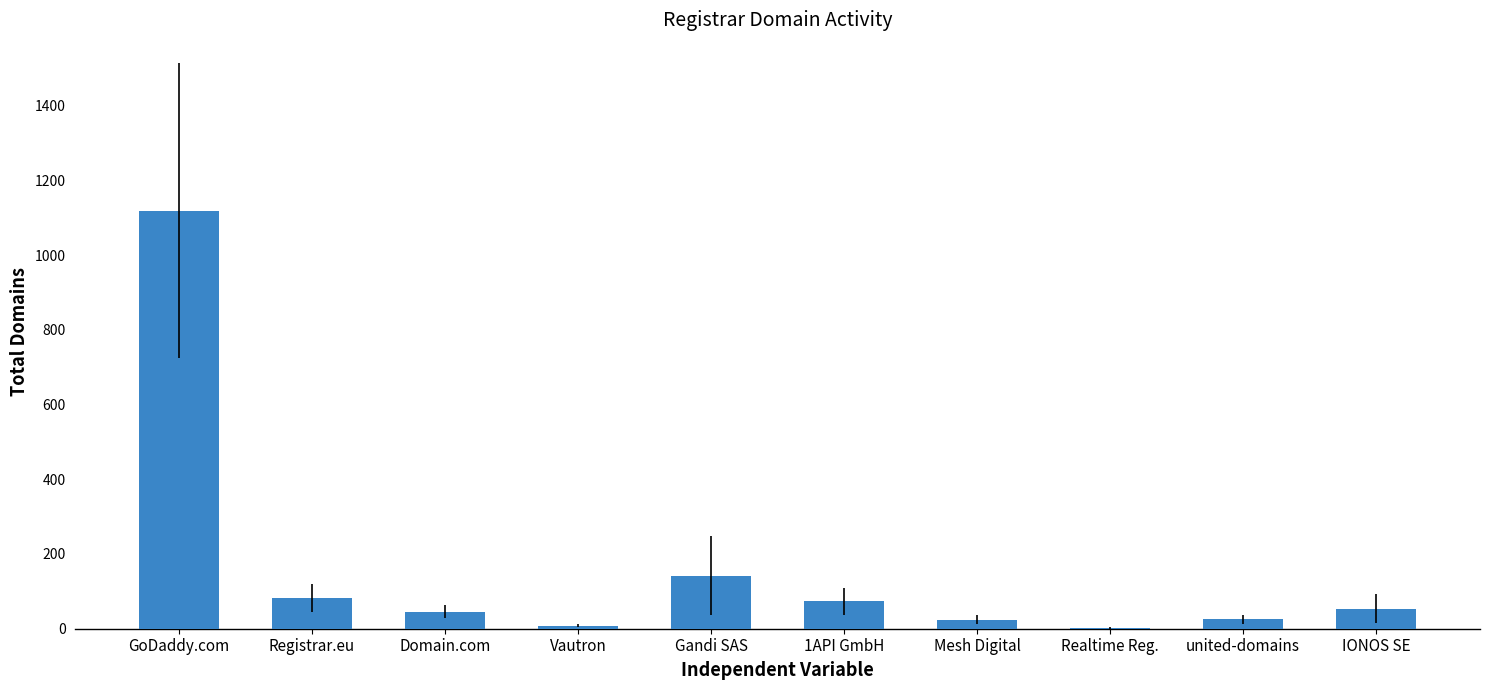

Where does the data first go above 54?

GoDaddy.com